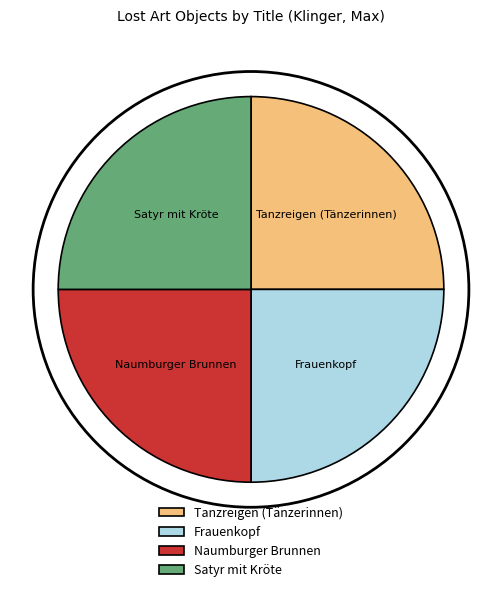

The Tanzreigen (Tänzerinnen) slice represents 19% of the pie. True or false?

False